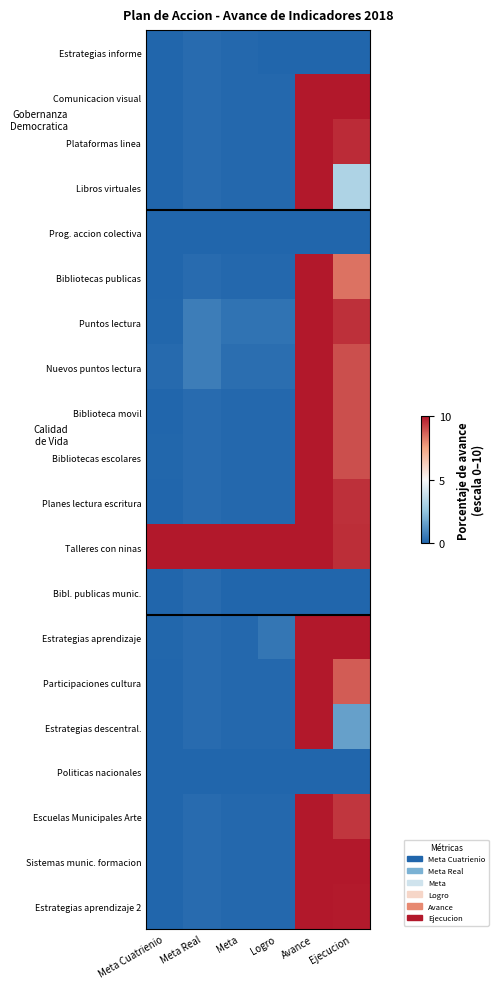

Reading left to right, list all the values displayed in this chart.

Estrategias informe: Meta Cuatrienio=0.0	Meta Real=0.2	Meta=0.1	Logro=0.0	Avance=0.0	Ejecucion=0.0
Comunicacion visual: Meta Cuatrienio=0.0	Meta Real=0.2	Meta=0.1	Logro=0.1	Avance=10.0	Ejecucion=10.0
Plataformas linea: Meta Cuatrienio=0.0	Meta Real=0.2	Meta=0.1	Logro=0.1	Avance=10.0	Ejecucion=9.6
Libros virtuales: Meta Cuatrienio=0.0	Meta Real=0.2	Meta=0.1	Logro=0.1	Avance=10.0	Ejecucion=3.2
Prog. accion colectiva: Meta Cuatrienio=0.0	Meta Real=0.0	Meta=0.0	Logro=0.0	Avance=0.0	Ejecucion=0.0
Bibliotecas publicas: Meta Cuatrienio=0.0	Meta Real=0.2	Meta=0.1	Logro=0.1	Avance=10.0	Ejecucion=8.4
Puntos lectura: Meta Cuatrienio=0.0	Meta Real=0.6	Meta=0.4	Logro=0.4	Avance=10.0	Ejecucion=9.5
Nuevos puntos lectura: Meta Cuatrienio=0.1	Meta Real=0.6	Meta=0.3	Logro=0.3	Avance=10.0	Ejecucion=9.0
Biblioteca movil: Meta Cuatrienio=0.0	Meta Real=0.2	Meta=0.1	Logro=0.1	Avance=10.0	Ejecucion=9.0
Bibliotecas escolares: Meta Cuatrienio=0.0	Meta Real=0.2	Meta=0.1	Logro=0.1	Avance=10.0	Ejecucion=9.0
Planes lectura escritura: Meta Cuatrienio=0.0	Meta Real=0.2	Meta=0.1	Logro=0.1	Avance=10.0	Ejecucion=9.6
Talleres con ninas: Meta Cuatrienio=10.0	Meta Real=10.0	Meta=10.0	Logro=10.0	Avance=10.0	Ejecucion=9.6
Bibl. publicas munic.: Meta Cuatrienio=0.0	Meta Real=0.2	Meta=0.0	Logro=0.0	Avance=0.0	Ejecucion=0.0
Estrategias aprendizaje: Meta Cuatrienio=0.1	Meta Real=0.2	Meta=0.1	Logro=0.5	Avance=10.0	Ejecucion=10.0
Participaciones cultura: Meta Cuatrienio=0.0	Meta Real=0.2	Meta=0.1	Logro=0.1	Avance=10.0	Ejecucion=8.8
Estrategias descentral.: Meta Cuatrienio=0.0	Meta Real=0.2	Meta=0.1	Logro=0.1	Avance=10.0	Ejecucion=1.6
Politicas nacionales: Meta Cuatrienio=0.0	Meta Real=0.0	Meta=0.0	Logro=0.0	Avance=0.0	Ejecucion=0.0
Escuelas Municipales Arte: Meta Cuatrienio=0.0	Meta Real=0.2	Meta=0.1	Logro=0.1	Avance=10.0	Ejecucion=9.4
Sistemas munic. formacion: Meta Cuatrienio=0.0	Meta Real=0.2	Meta=0.1	Logro=0.1	Avance=10.0	Ejecucion=10.0
Estrategias aprendizaje 2: Meta Cuatrienio=0.0	Meta Real=0.2	Meta=0.1	Logro=0.1	Avance=10.0	Ejecucion=9.9